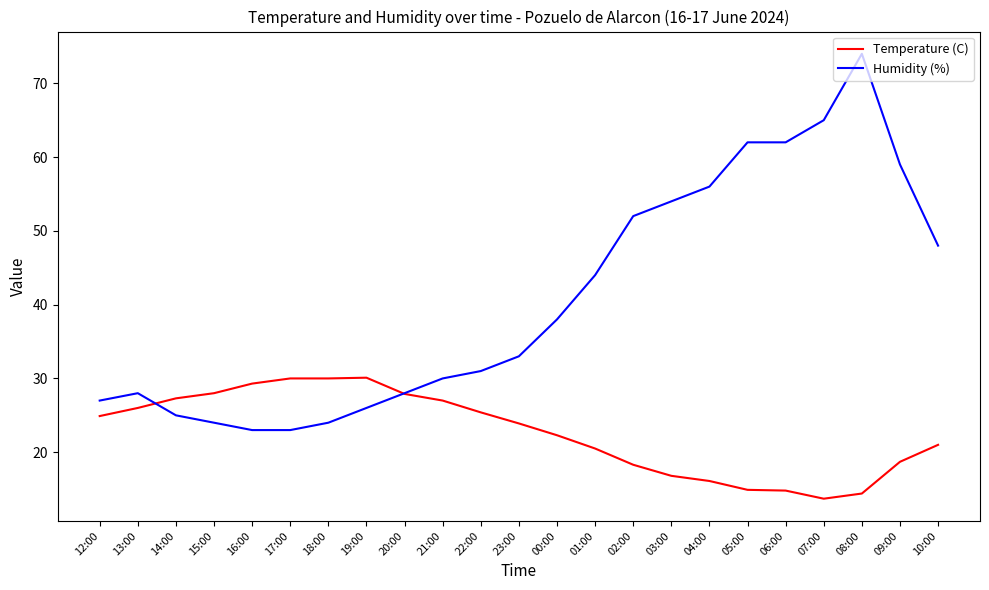

How many lines are shown in the chart?

2